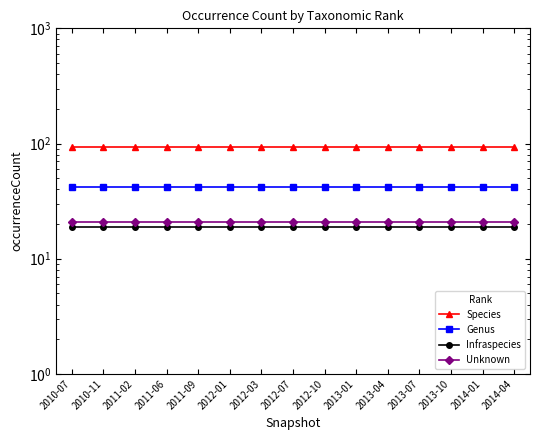

What is the label of the 12th point from the left?

2013-07